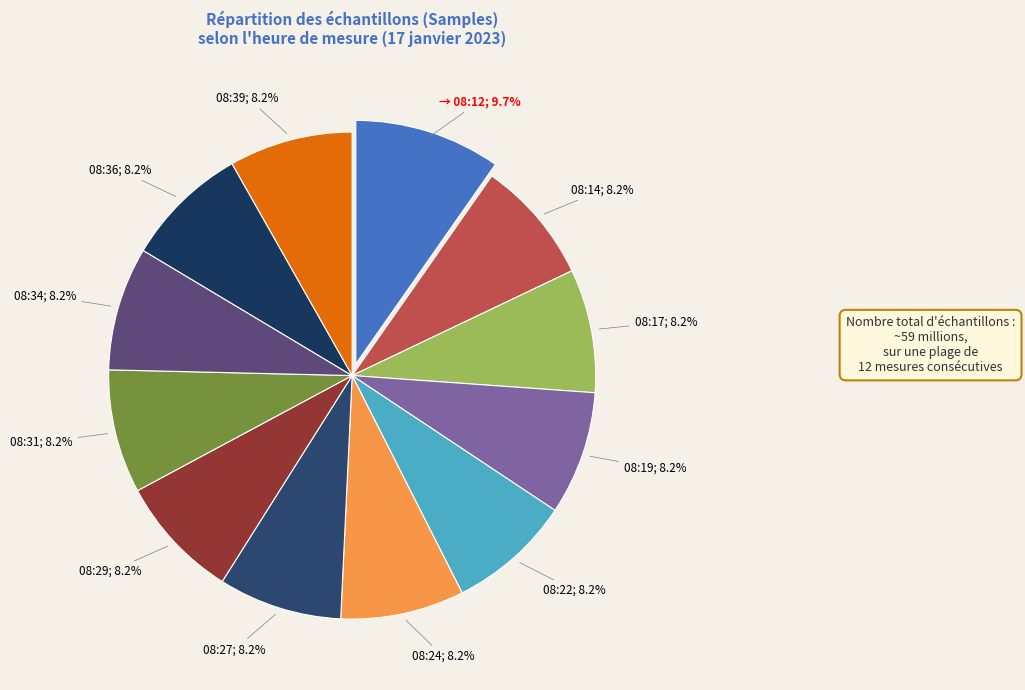

How many slices are in this pie chart?

12